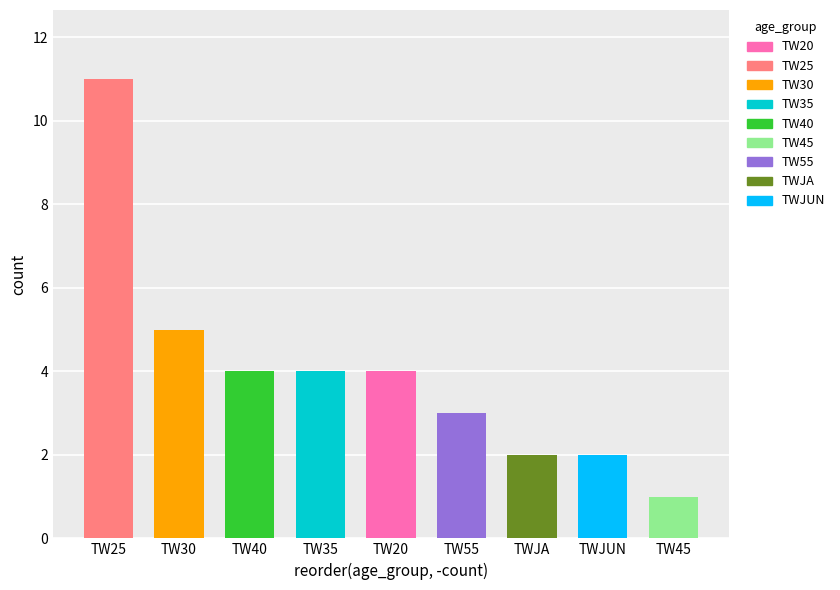

What is the ratio of the value at TW55 to the value at TW40?

0.8